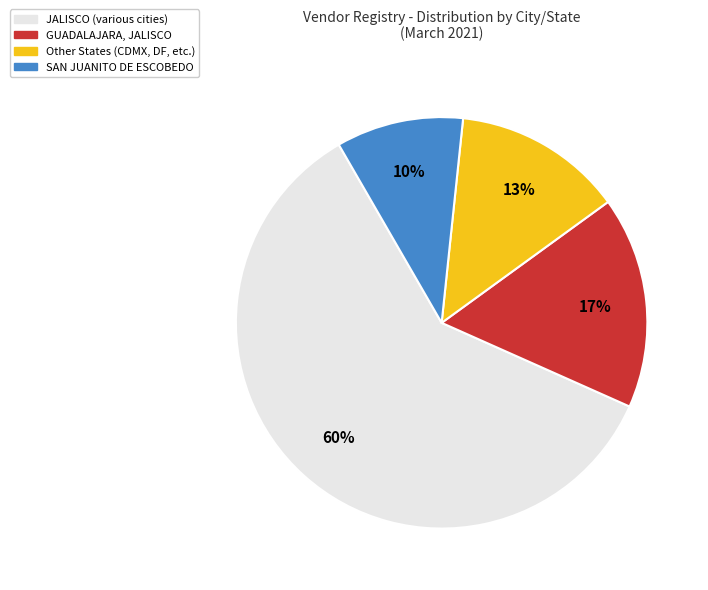

Is there a majority slice in this chart?

Yes